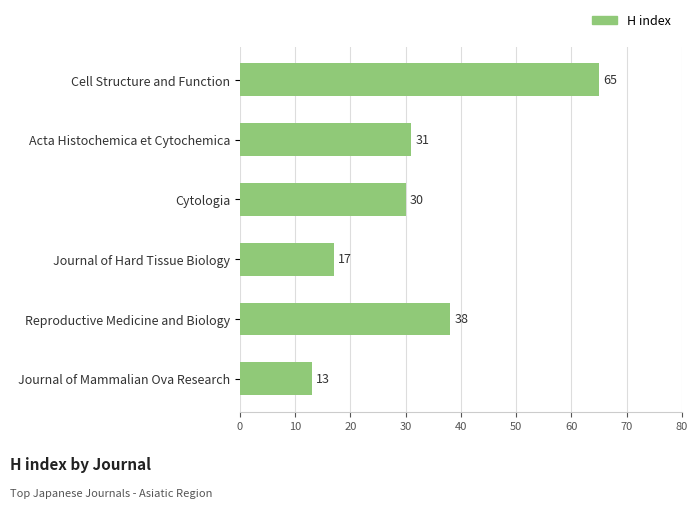

How many data points does each series have?

6